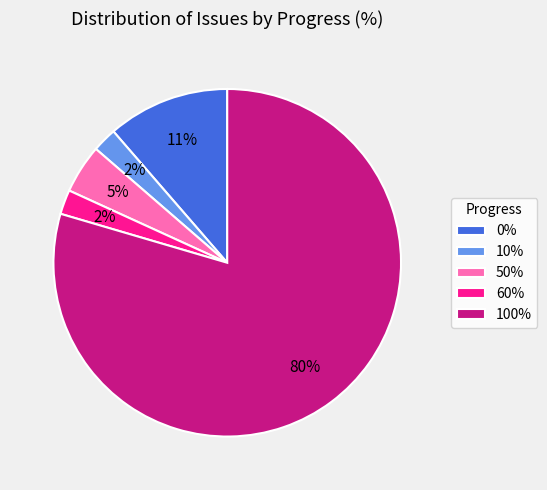

How many segments does this pie chart have?

5